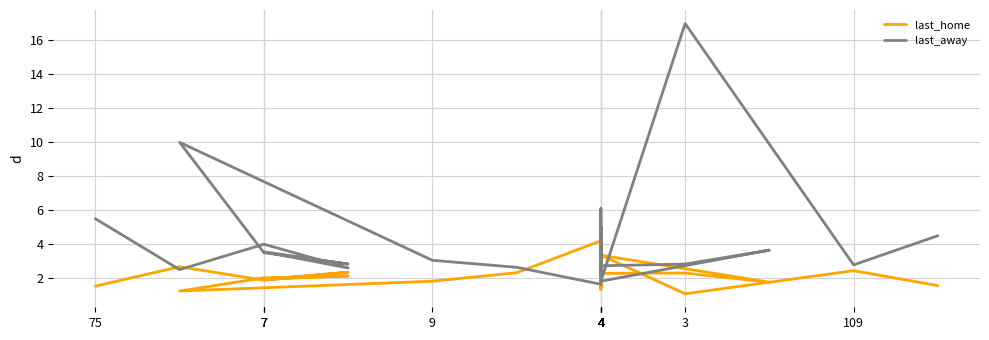

What is the spread (max minus min) of values at 4?

0.7